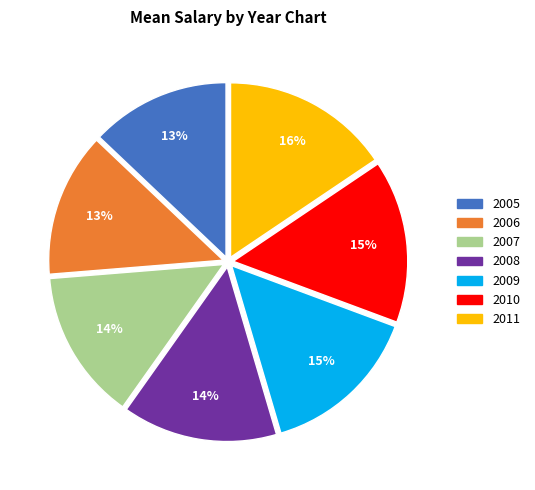

Does 2010 account for over 50% of the chart?

No